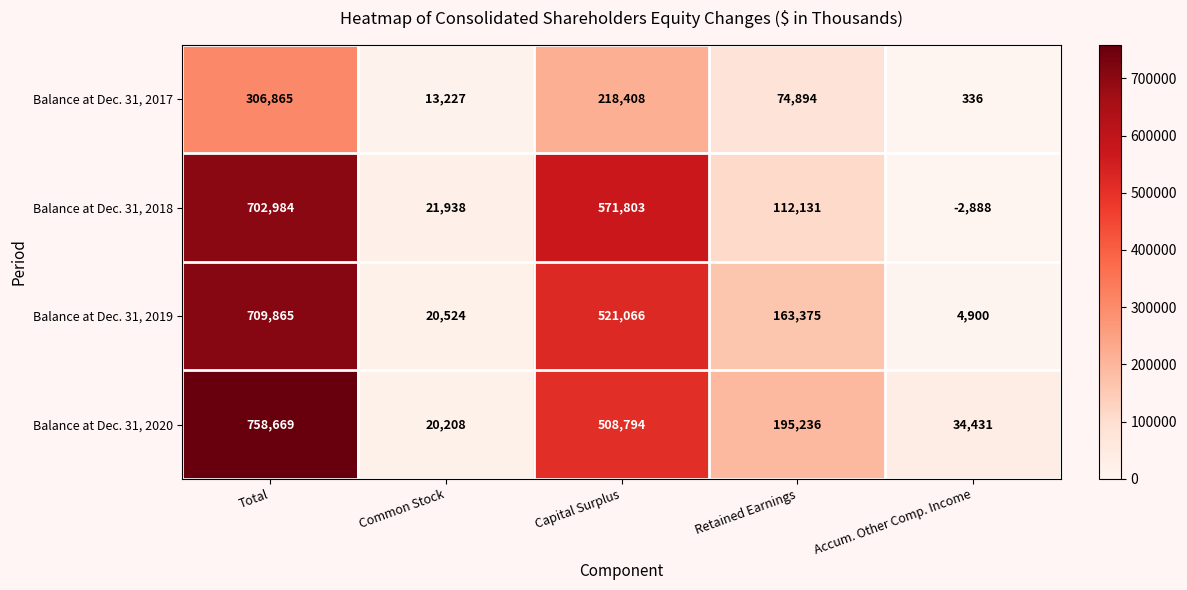

What is the maximum value shown in the chart?

758669